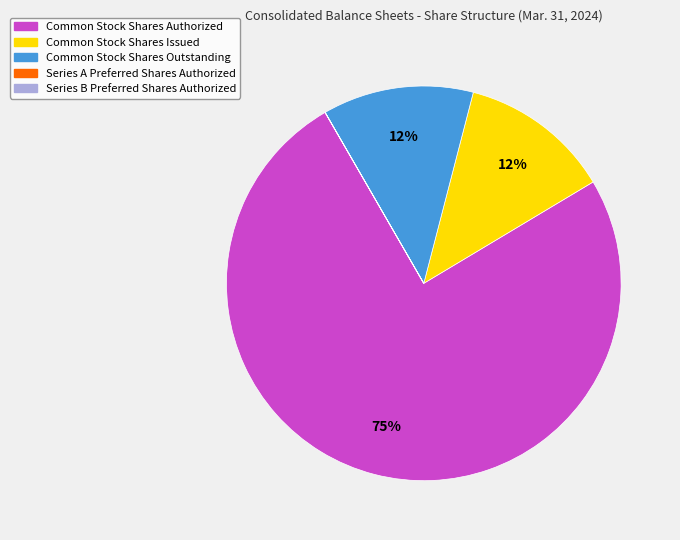

Is it true that Common Stock Shares Issued is 27% of the pie?

False